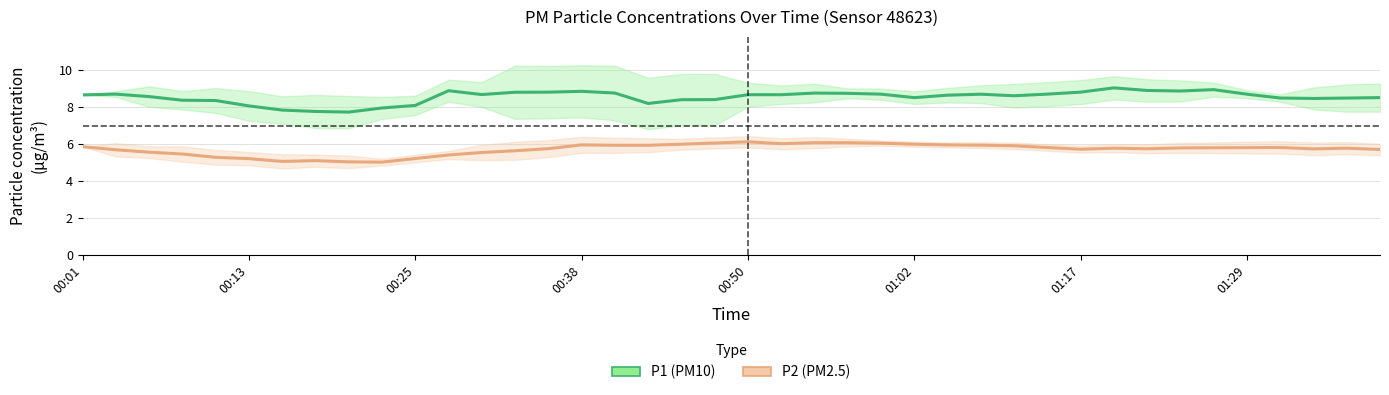

How many data points in P1 (PM10) are above 8?

36